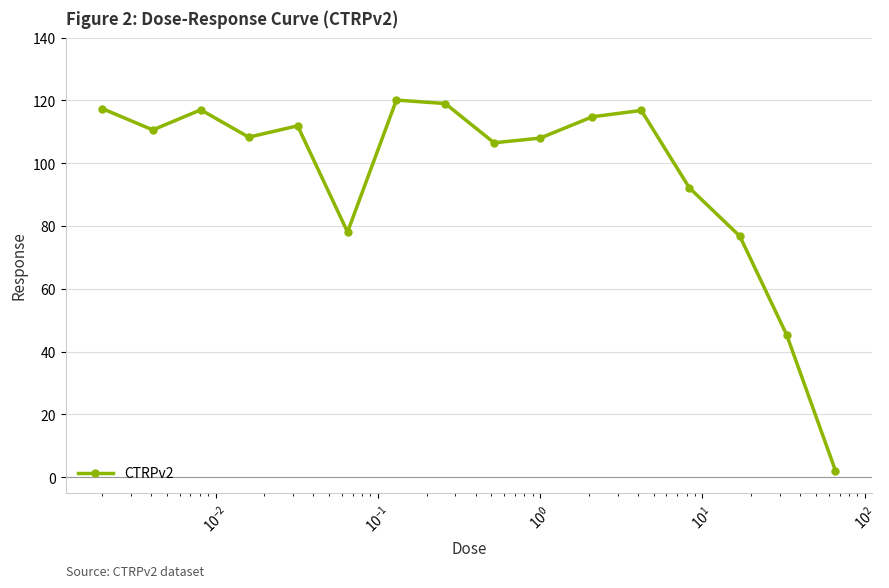

What is the value of the 11th point from the left?

114.8